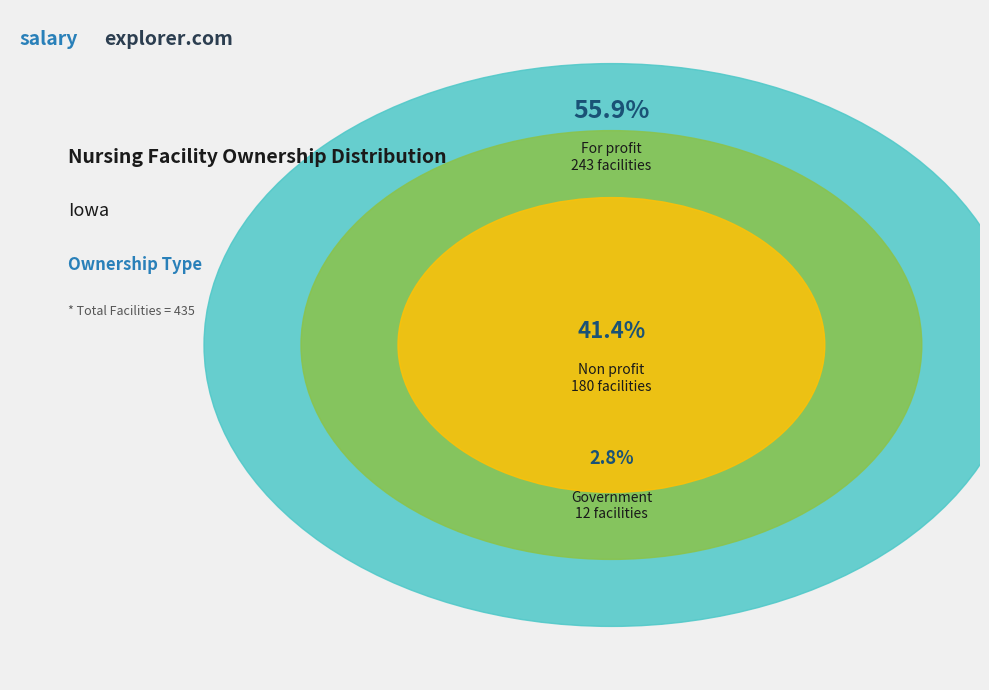

What is the largest slice in the pie chart?

For profit